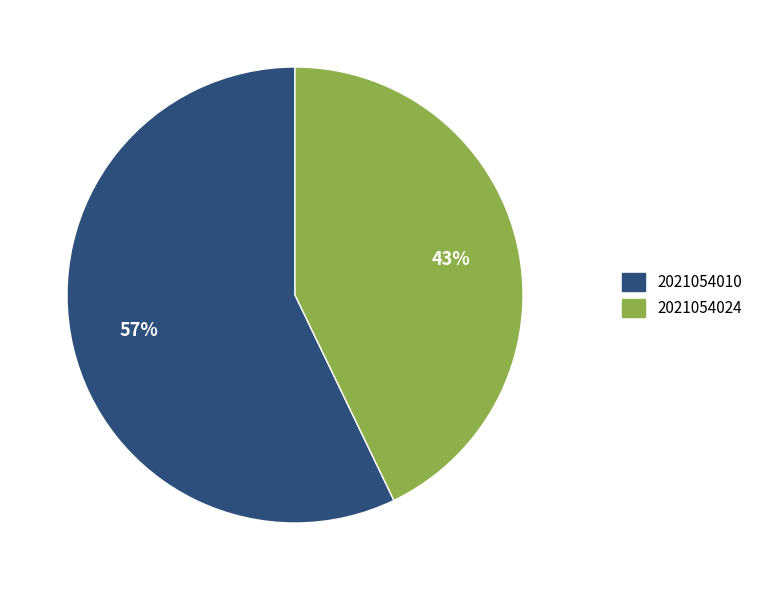

To the nearest percent, what portion does 2021054024 represent?

43%